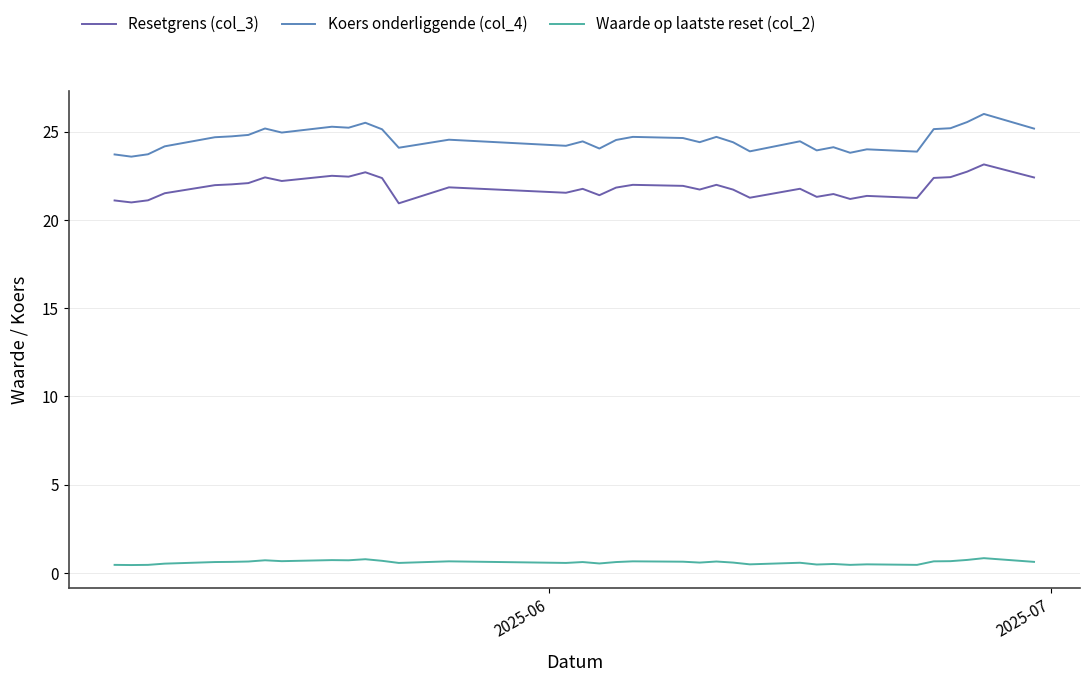

What is the maximum value for Resetgrens (col_3)?

23.1